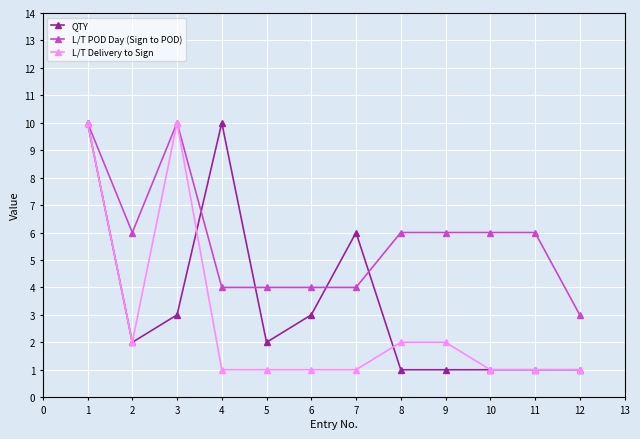

What are all the series names shown in the legend?

QTY, L/T POD Day (Sign to POD), L/T Delivery to Sign